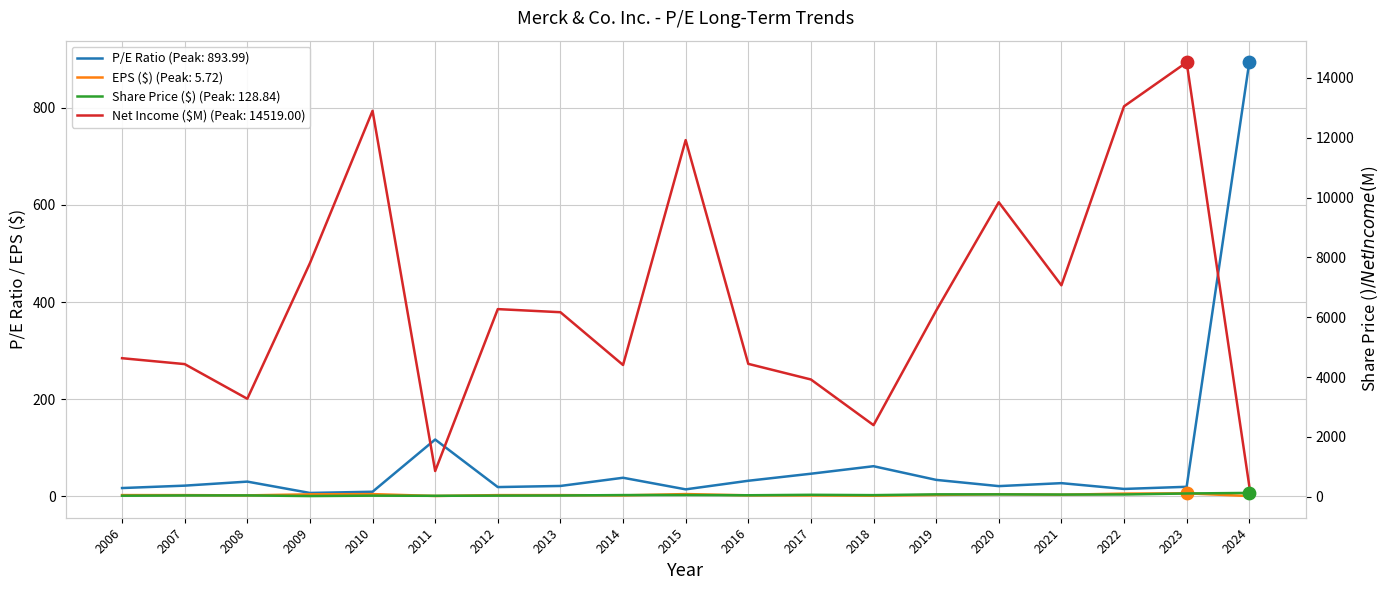

At how many categories does at least one series exceed 6934?

7